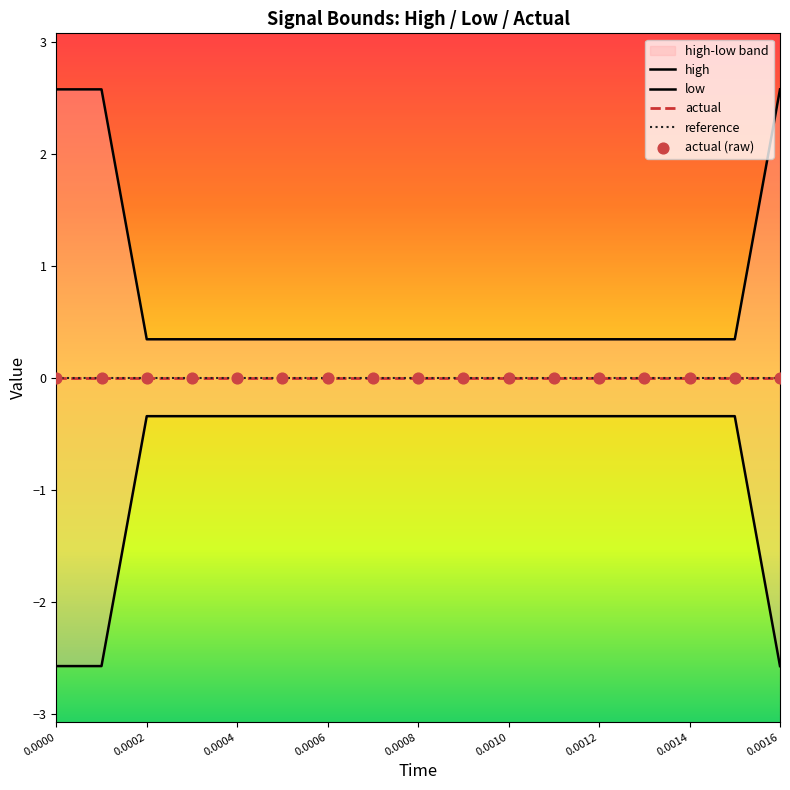

Which series contains the lowest Y value?

low